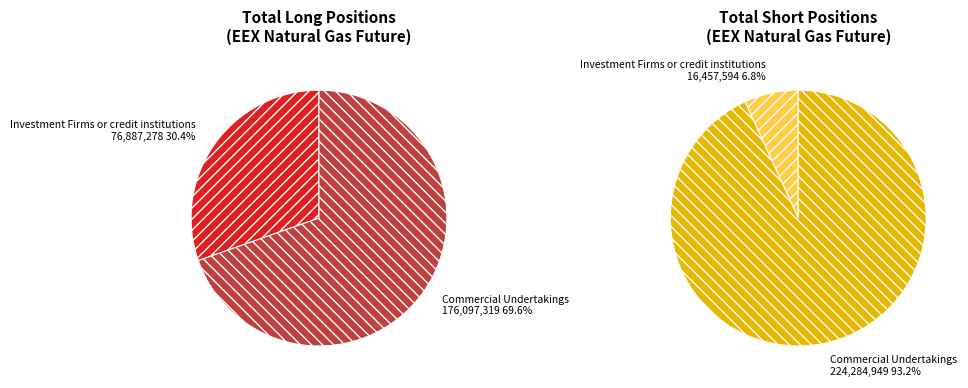

Does Investment Firms or credit institutions account for over 50% of the chart?

No